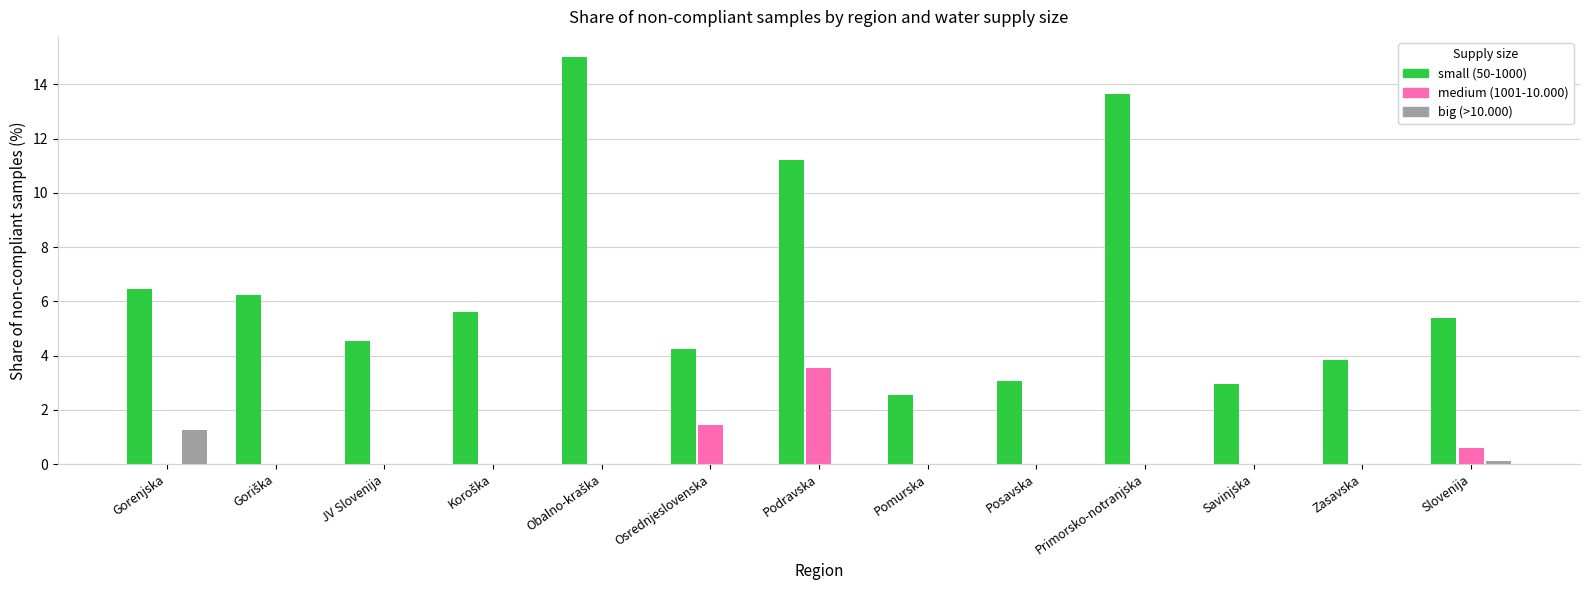

What is the spread (max minus min) of values at Pomurska?

2.5